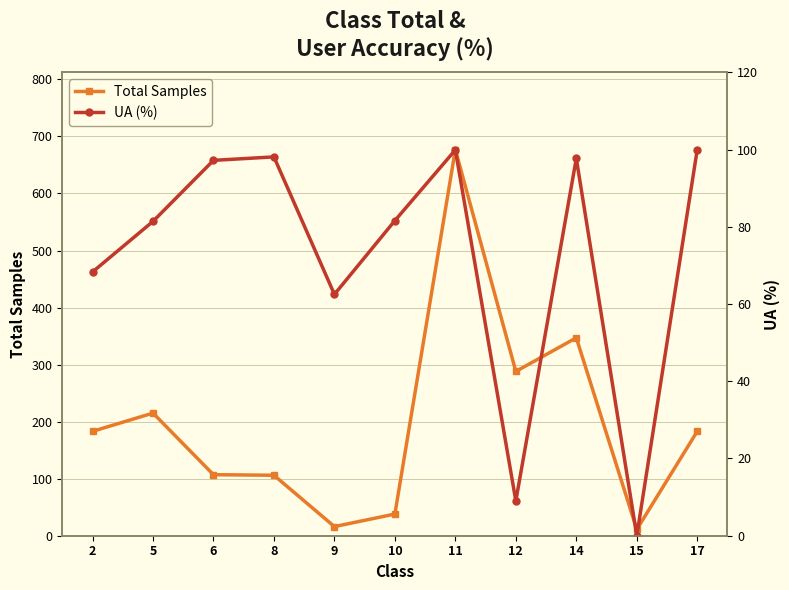

Reading right to left, list all the values displayed in this chart.

Total Samples: 17=183.0	15=11.0	14=347.0	12=288.0	11=677.0	10=38.0	9=16.0	8=106.0	6=107.0	5=215.0	2=183.0
UA (%): 17=100.0	15=0.0	14=97.7	12=9.0	11=99.9	10=81.6	9=62.5	8=98.1	6=97.2	5=81.4	2=68.3